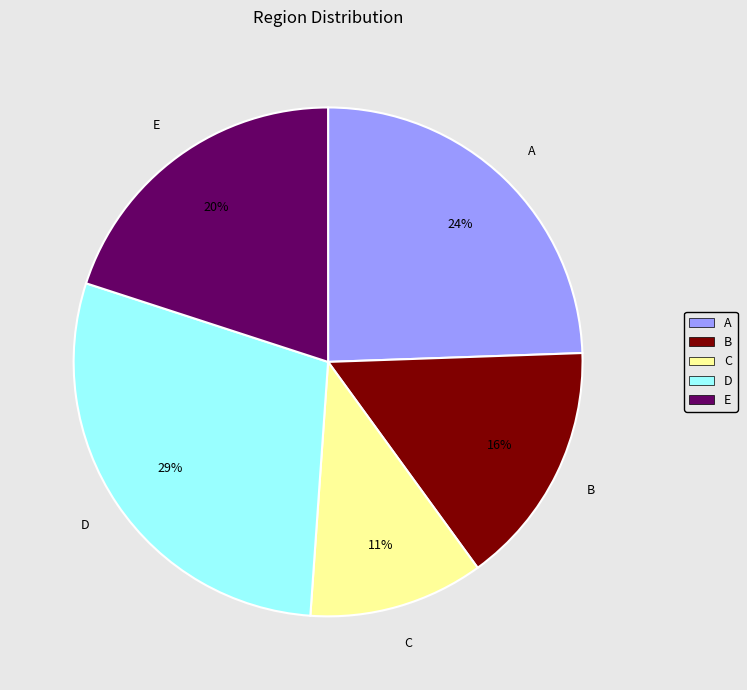

To the nearest percent, what is the combined percentage of C and B?

27%